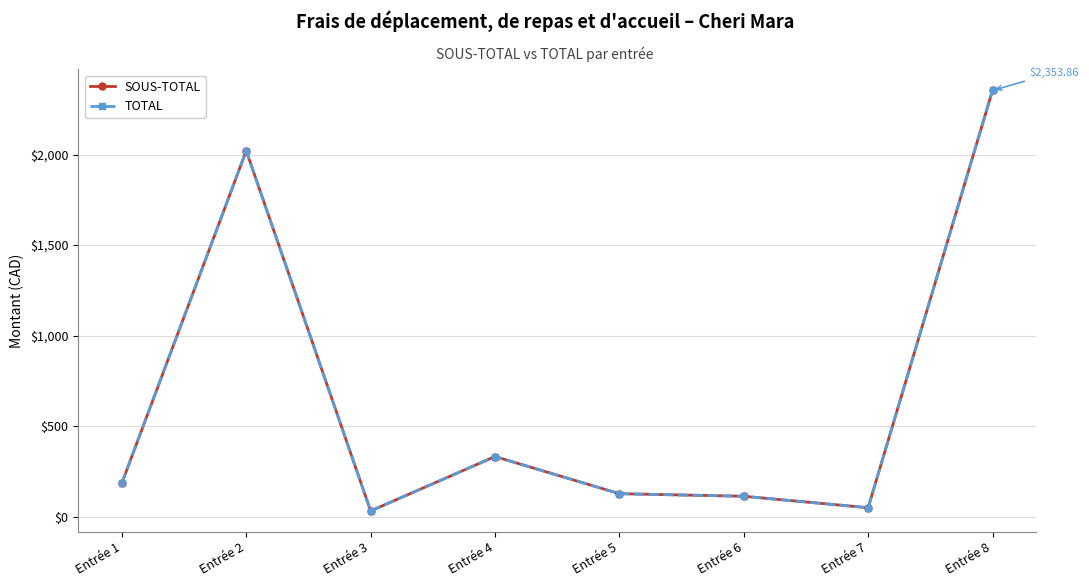

Is this an area chart (filled region under the line)?

No